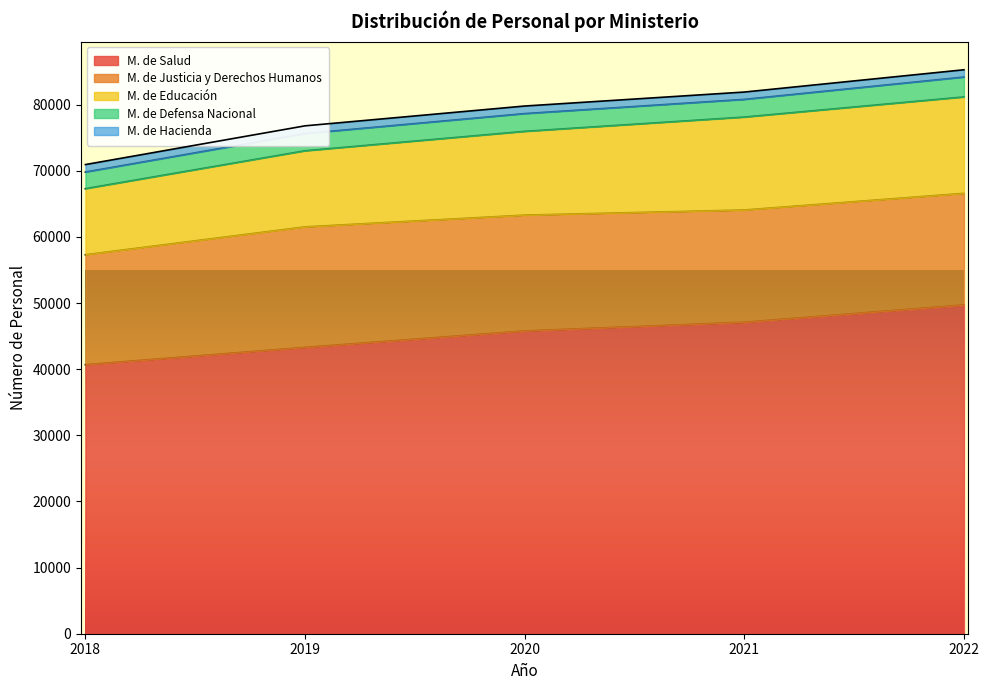

Reading left to right, what are all the values shown in this chart?

M. de Salud: 2018=40678	2019=43295	2020=45782	2021=47096	2022=49712
M. de Justicia y Derechos Humanos: 2018=16622	2019=18219	2020=17508	2021=16970	2022=16870
M. de Educación: 2018=9987	2019=11500	2020=12661	2021=14045	2022=14574
M. de Defensa Nacional: 2018=2515	2019=2603	2020=2686	2021=2673	2022=3006
M. de Hacienda: 2018=1130	2019=1169	2020=1145	2021=1112	2022=1101